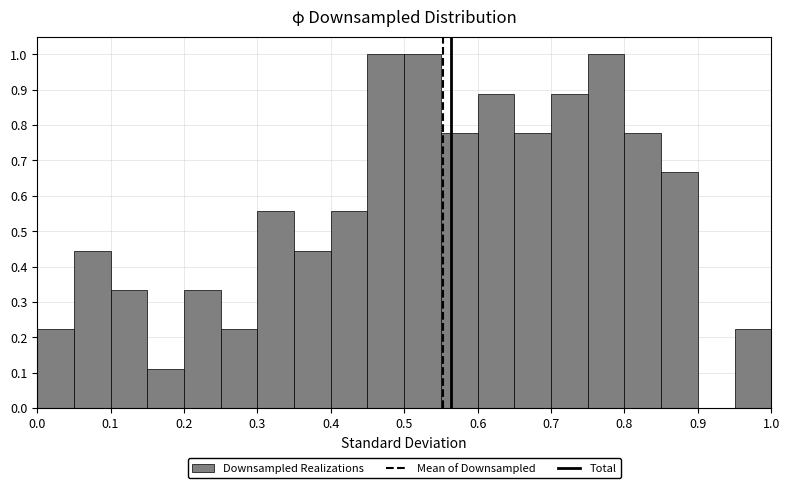

Reading left to right, list every bar in this chart as the range it spans on the x-axis followed by its height. The values are not printed on the chart, so give them approximately, as read against the axis.

0.00 to 0.05: 0.22
0.05 to 0.10: 0.44
0.10 to 0.15: 0.33
0.15 to 0.20: 0.11
0.20 to 0.25: 0.33
0.25 to 0.30: 0.22
0.30 to 0.35: 0.56
0.35 to 0.40: 0.44
0.40 to 0.45: 0.56
0.45 to 0.50: 1.00
0.50 to 0.55: 1.00
0.55 to 0.60: 0.78
0.60 to 0.65: 0.89
0.65 to 0.70: 0.78
0.70 to 0.75: 0.89
0.75 to 0.80: 1.00
0.80 to 0.85: 0.78
0.85 to 0.90: 0.67
0.90 to 0.95: 0
0.95 to 1.00: 0.22